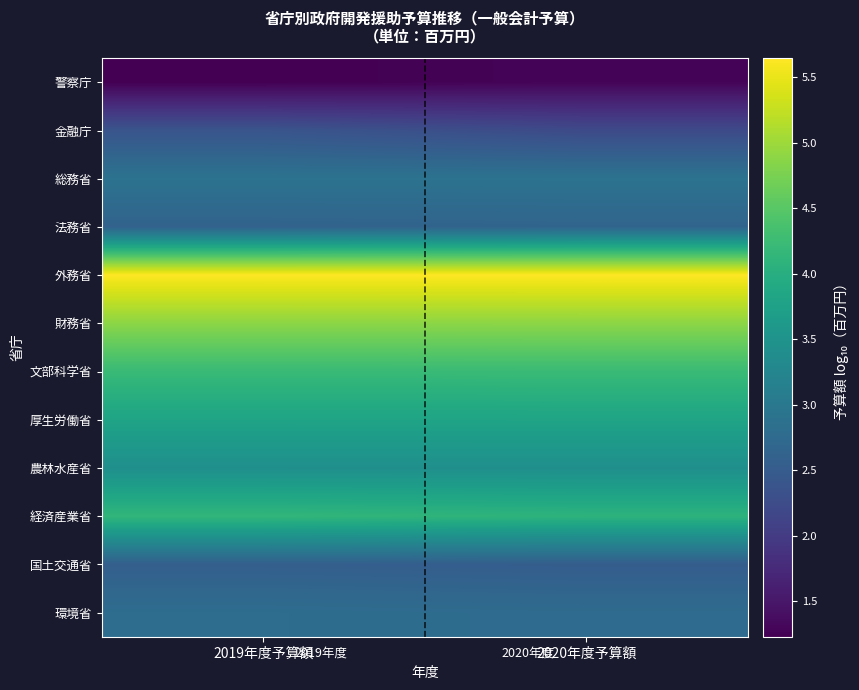

What is the total value across all series at 2019年度予算額?

40.6